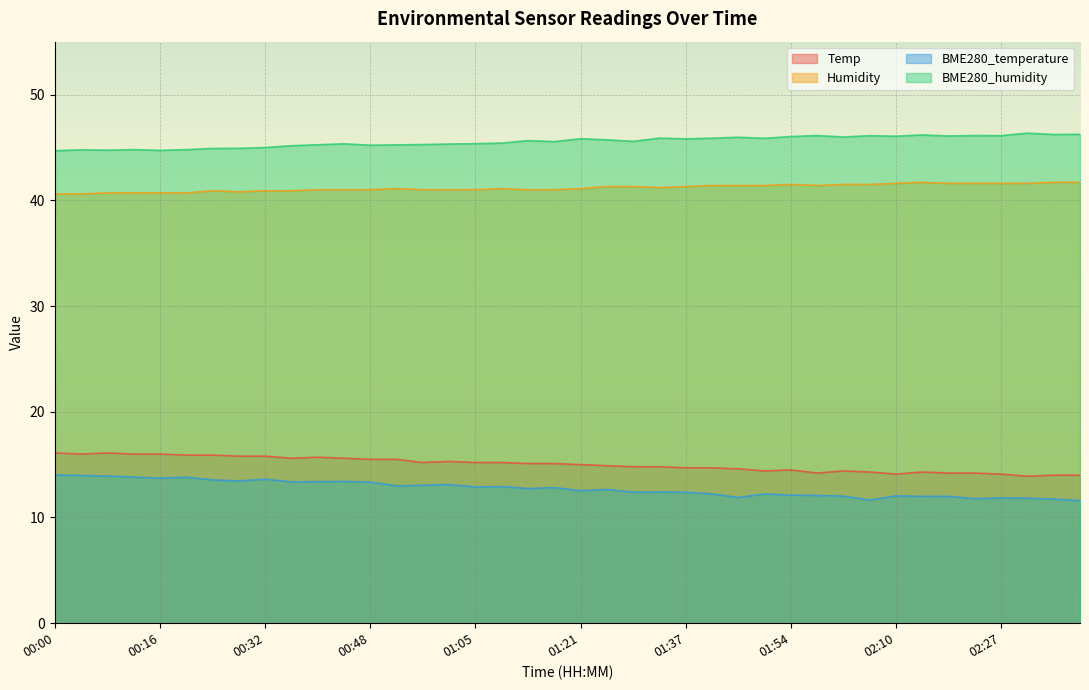

Reading left to right, transcribe all the data shown in this chart.

Temp: 16.1	16.0	16.1	16.0	16.0	15.9	15.9	15.8	15.8	15.6	15.7	15.6	15.5	15.5	15.2	15.3	15.2	15.2	15.1	15.1	15.0	14.9	14.8	14.8	14.7	14.7	14.6	14.4	14.5	14.2	14.4	14.3	14.1	14.3	14.2	14.2	14.1	13.9	14.0	14.0
Humidity: 40.6	40.6	40.7	40.7	40.7	40.7	40.9	40.8	40.9	40.9	41.0	41.0	41.0	41.1	41.0	41.0	41.0	41.1	41.0	41.0	41.1	41.3	41.3	41.2	41.3	41.4	41.4	41.4	41.5	41.4	41.5	41.5	41.6	41.7	41.6	41.6	41.6	41.6	41.7	41.7
BME280_temperature: 14.0	14.0	13.9	13.8	13.7	13.8	13.6	13.5	13.6	13.4	13.4	13.4	13.3	13.0	13.1	13.1	12.9	12.9	12.7	12.8	12.5	12.7	12.4	12.4	12.4	12.2	11.9	12.2	12.1	12.1	12.0	11.7	12.0	12.0	12.0	11.8	11.8	11.8	11.7	11.6
BME280_humidity: 44.7	44.8	44.7	44.8	44.7	44.8	44.9	44.9	45.0	45.2	45.2	45.3	45.2	45.2	45.3	45.3	45.4	45.4	45.6	45.5	45.8	45.7	45.6	45.9	45.8	45.9	46.0	45.9	46.0	46.1	46.0	46.1	46.1	46.2	46.1	46.1	46.1	46.4	46.2	46.2